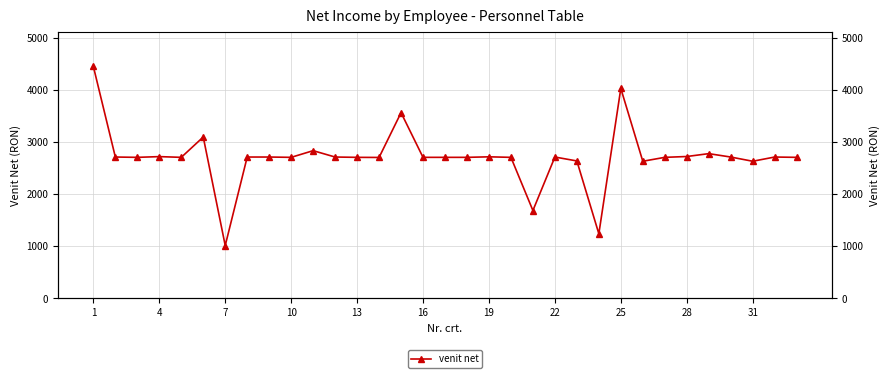

How many interior local peaks (higher than both neighbors) does the data have?

9